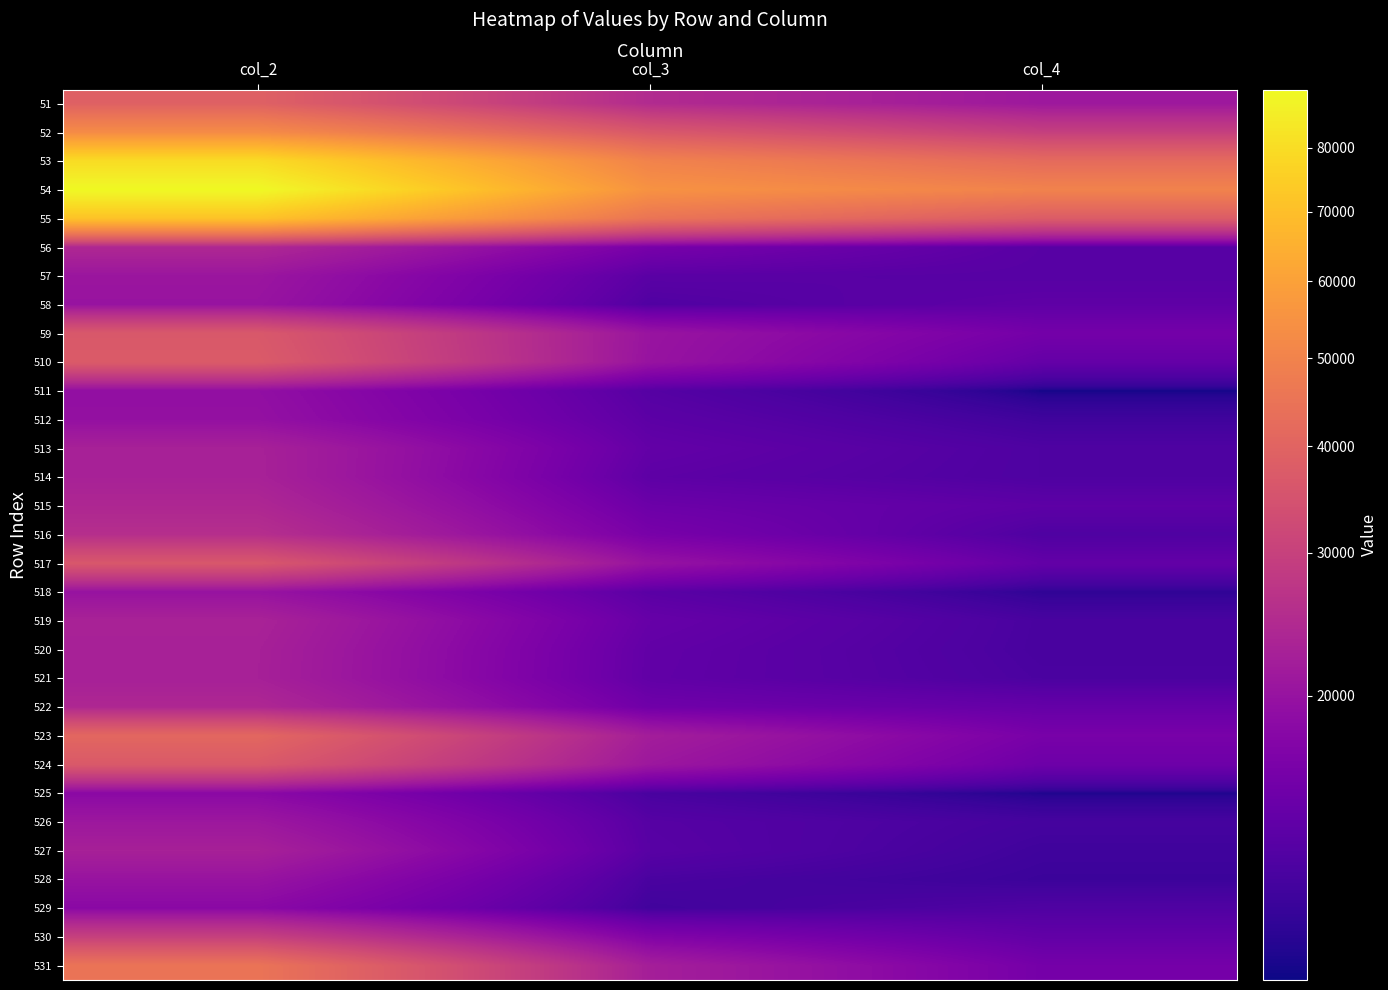

Reading right to left, extract all data points from this chart.

51: col_4=20942	col_3=24710	col_2=39104
52: col_4=29570	col_3=36357	col_2=52698
53: col_4=42124	col_3=49847	col_2=79669
54: col_4=49896	col_3=55074	col_2=89849
55: col_4=37574	col_3=45154	col_2=71291
56: col_4=13966	col_3=16361	col_2=24067
57: col_4=13887	col_3=14080	col_2=20580
58: col_4=14388	col_3=13564	col_2=20170
59: col_4=16042	col_3=20257	col_2=36565
510: col_4=14776	col_3=20067	col_2=37336
511: col_4=12077	col_3=13824	col_2=19314
512: col_4=12825	col_3=14206	col_2=19610
513: col_4=13442	col_3=14679	col_2=22708
514: col_4=13443	col_3=14304	col_2=22762
515: col_4=14300	col_3=15333	col_2=23928
516: col_4=13450	col_3=16429	col_2=25578
517: col_4=14675	col_3=19925	col_2=36285
518: col_4=12367	col_3=14091	col_2=20061
519: col_4=13177	col_3=14943	col_2=22978
520: col_4=13154	col_3=14610	col_2=22621
521: col_4=13264	col_3=14550	col_2=22563
522: col_4=14816	col_3=15650	col_2=24008
523: col_4=16412	col_3=21922	col_2=40966
524: col_4=15443	col_3=20808	col_2=36849
525: col_4=12150	col_3=13190	col_2=18389
526: col_4=13046	col_3=13852	col_2=20829
527: col_4=12814	col_3=13978	col_2=22617
528: col_4=12682	col_3=13214	col_2=20099
529: col_4=13500	col_3=12880	col_2=18340
530: col_4=14606	col_3=17296	col_2=29850
531: col_4=16121	col_3=22199	col_2=45083